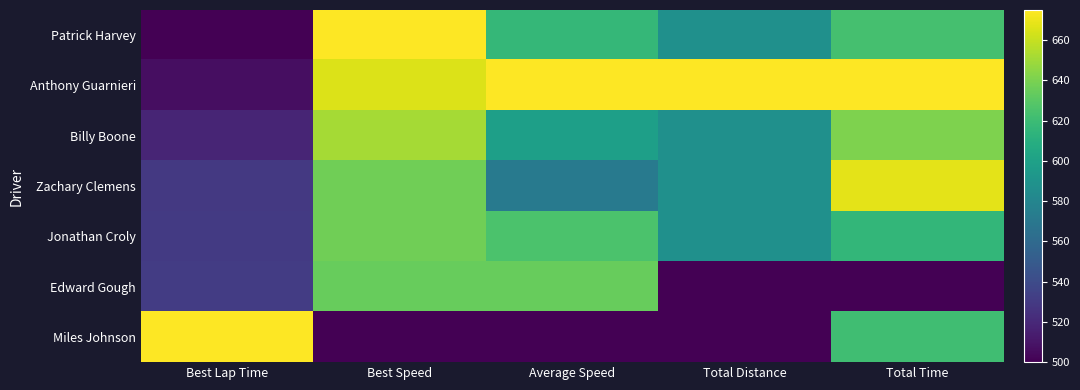

Rank the series at Best Lap Time from highest to lowest value.

Miles Johnson, Edward Gough, Jonathan Croly, Zachary Clemens, Billy Boone, Anthony Guarnieri, Patrick Harvey